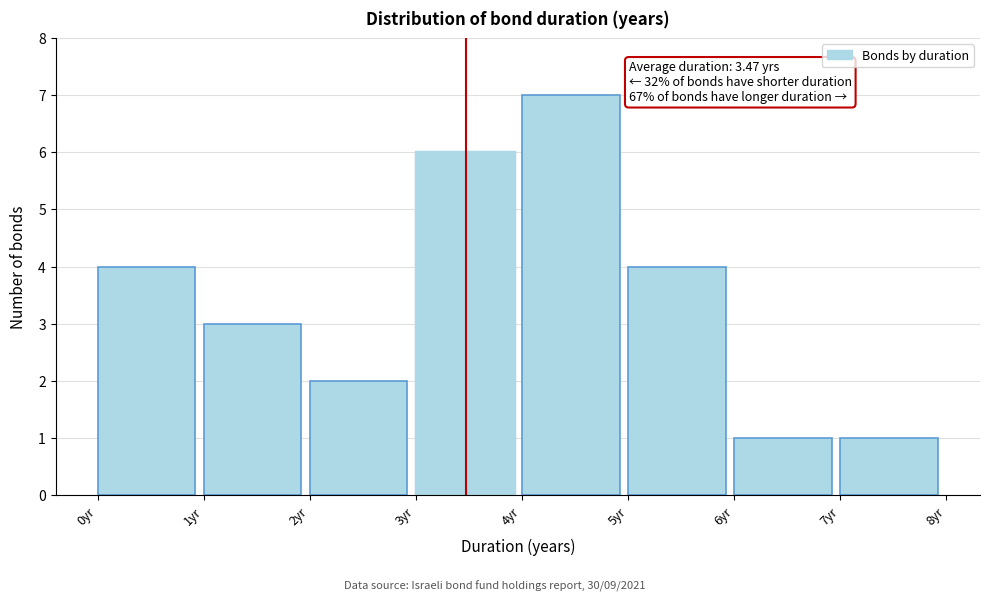

Which range on the x-axis has the tallest bar?

4 to 5